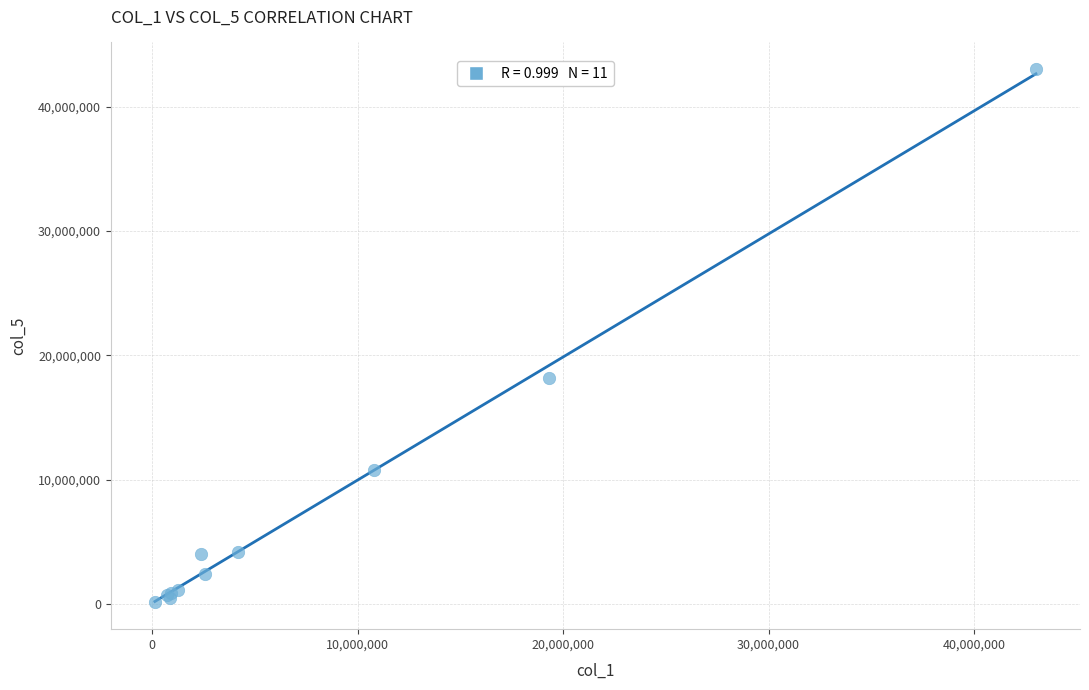

What Y value in the scatter plot is closest to 21565643?

18198016.5